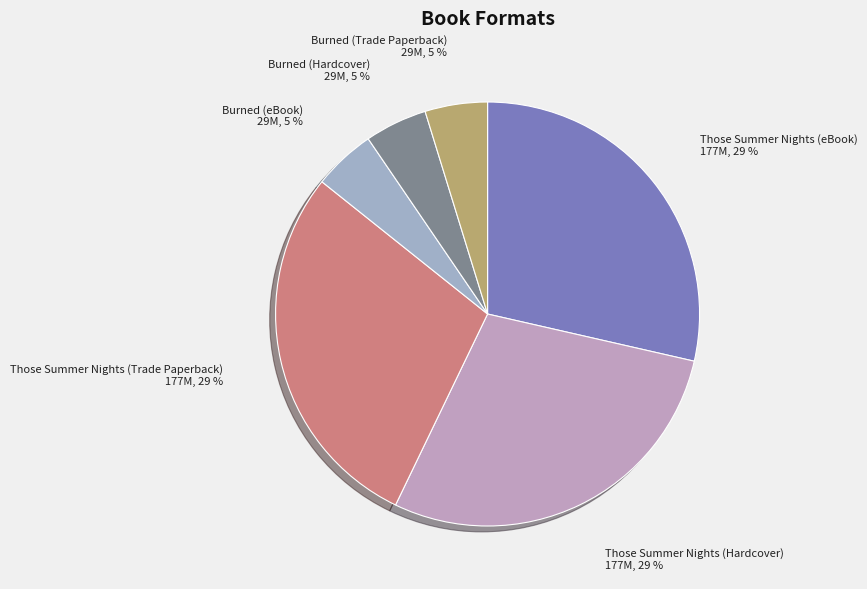

Approximately how many times larger is the value at Burned (eBook) compared to Burned (Trade Paperback)?

1.0